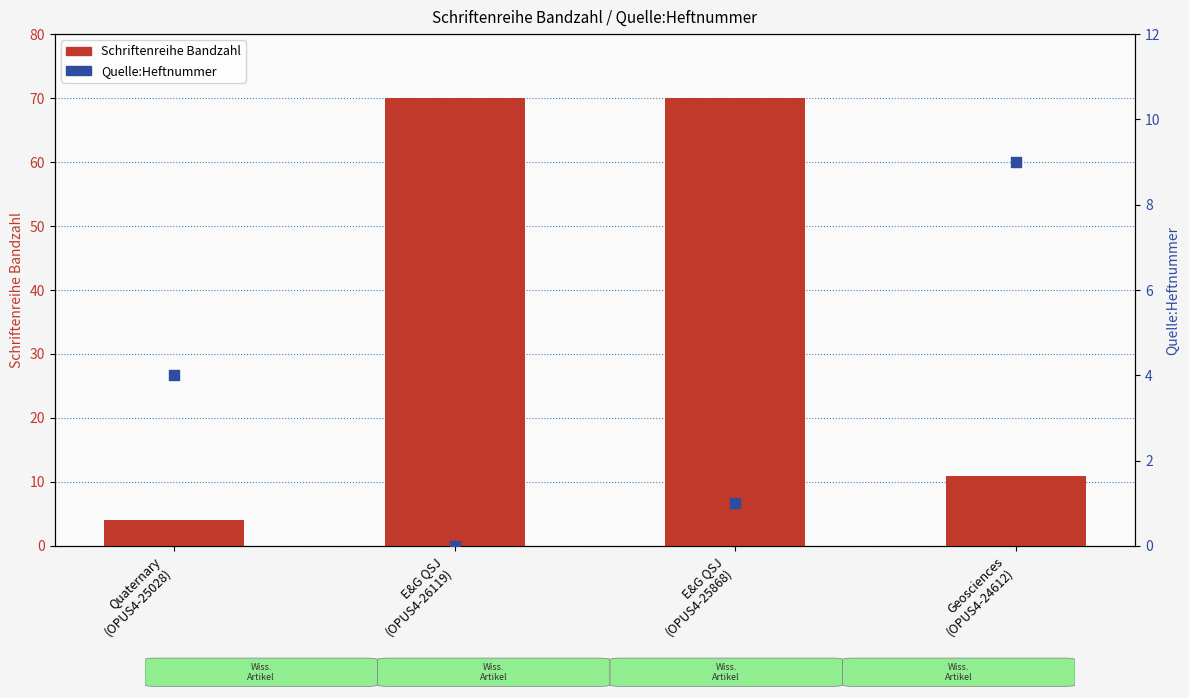

Which series has the largest total across all categories?

Schriftenreihe Bandzahl